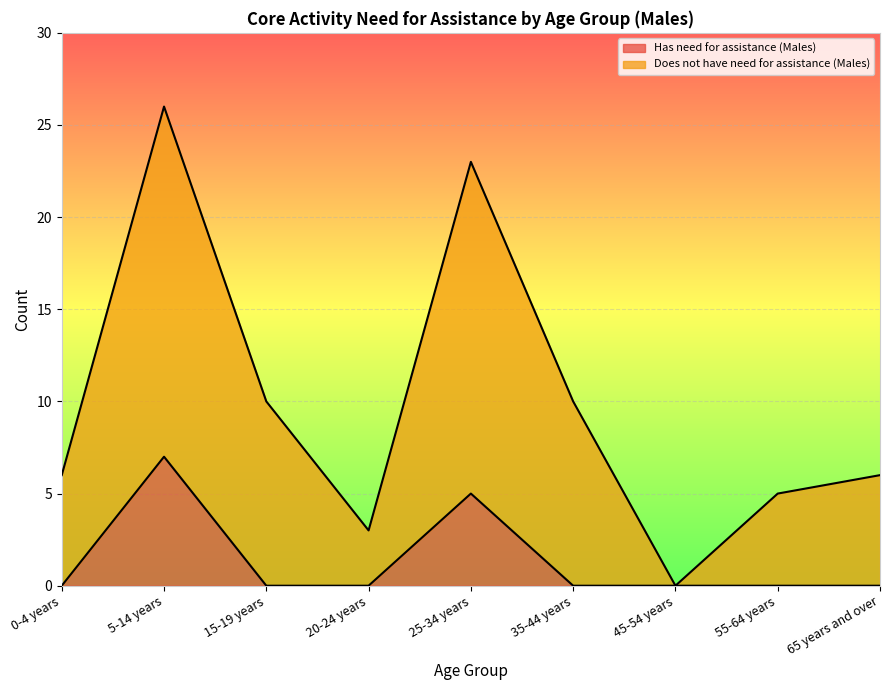

List the labels in order of Has need for assistance (Males) value, largest first.

5-14 years, 25-34 years, 0-4 years, 15-19 years, 20-24 years, 35-44 years, 45-54 years, 55-64 years, 65 years and over